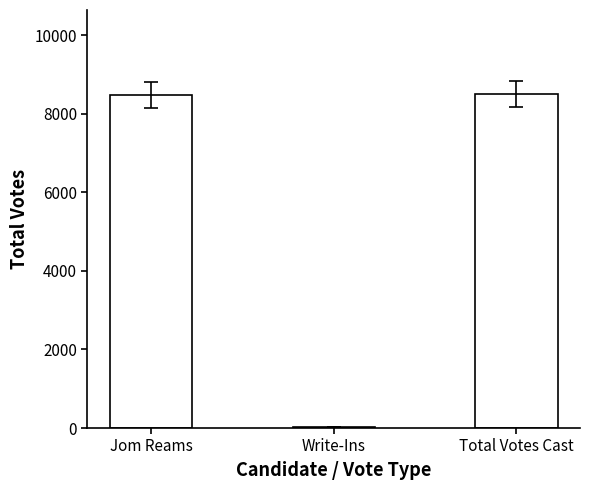

What is the label of the 2nd bar from the left?

Write-Ins